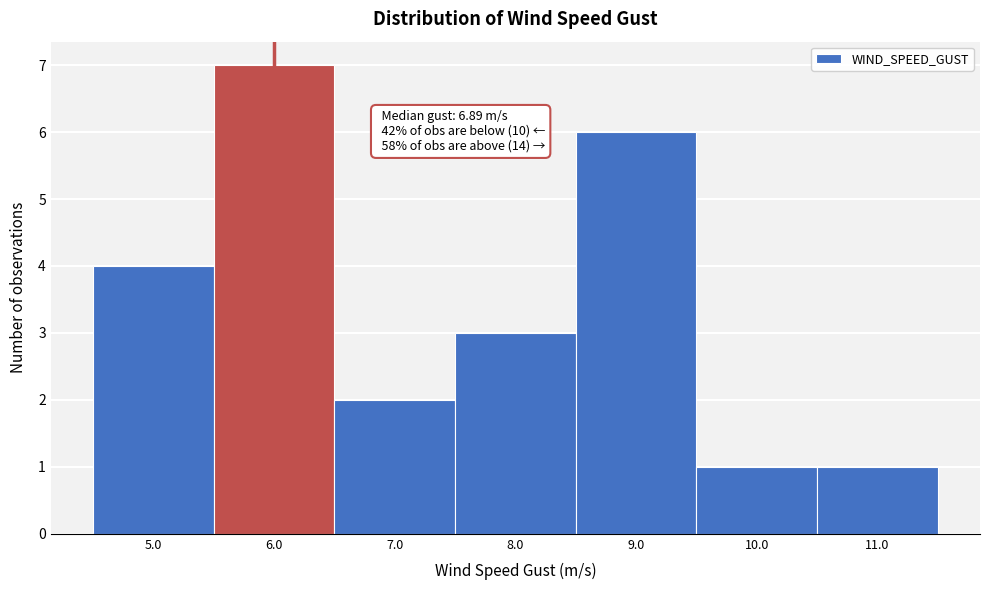

Over which range of the x-axis is the bar tallest?

5.5 to 6.5